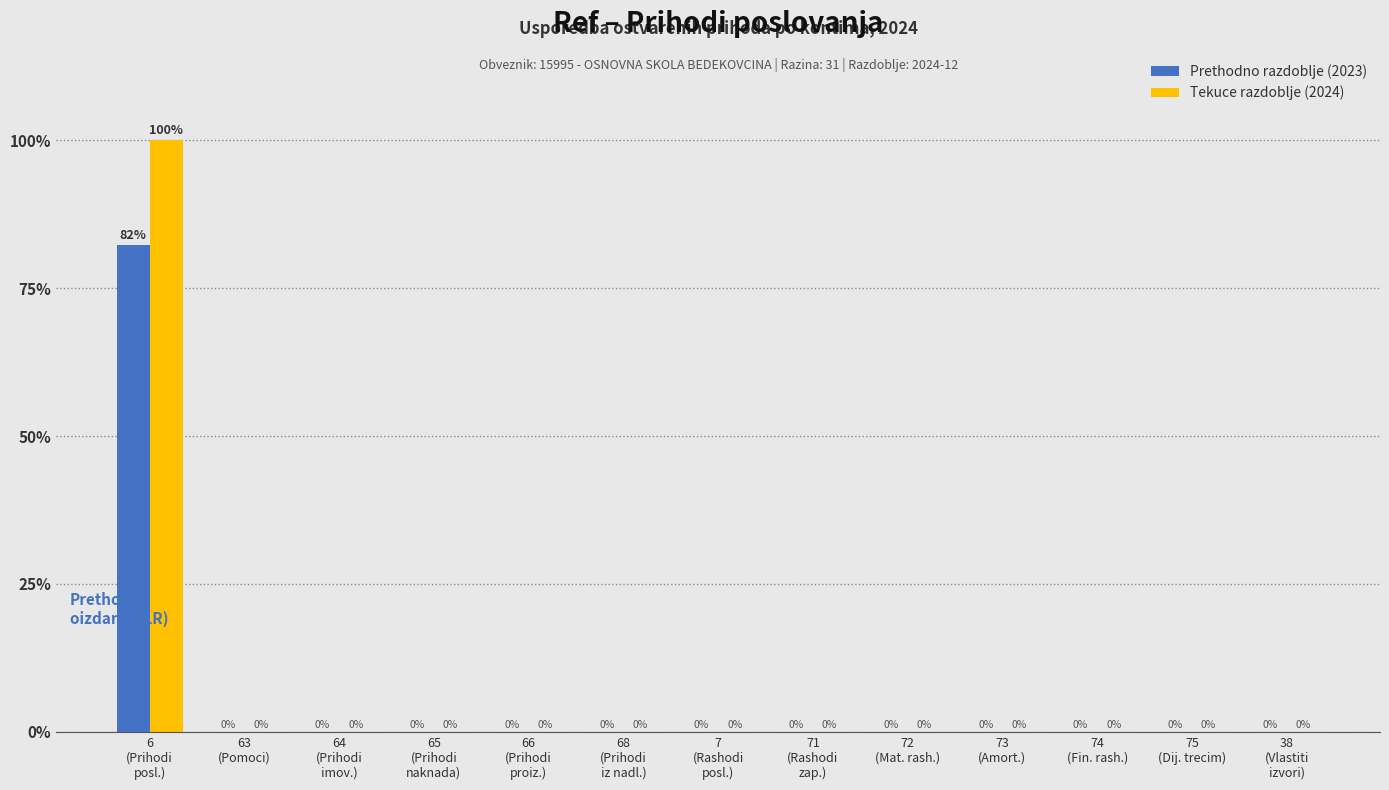

What is the maximum value shown in the chart?

100.0